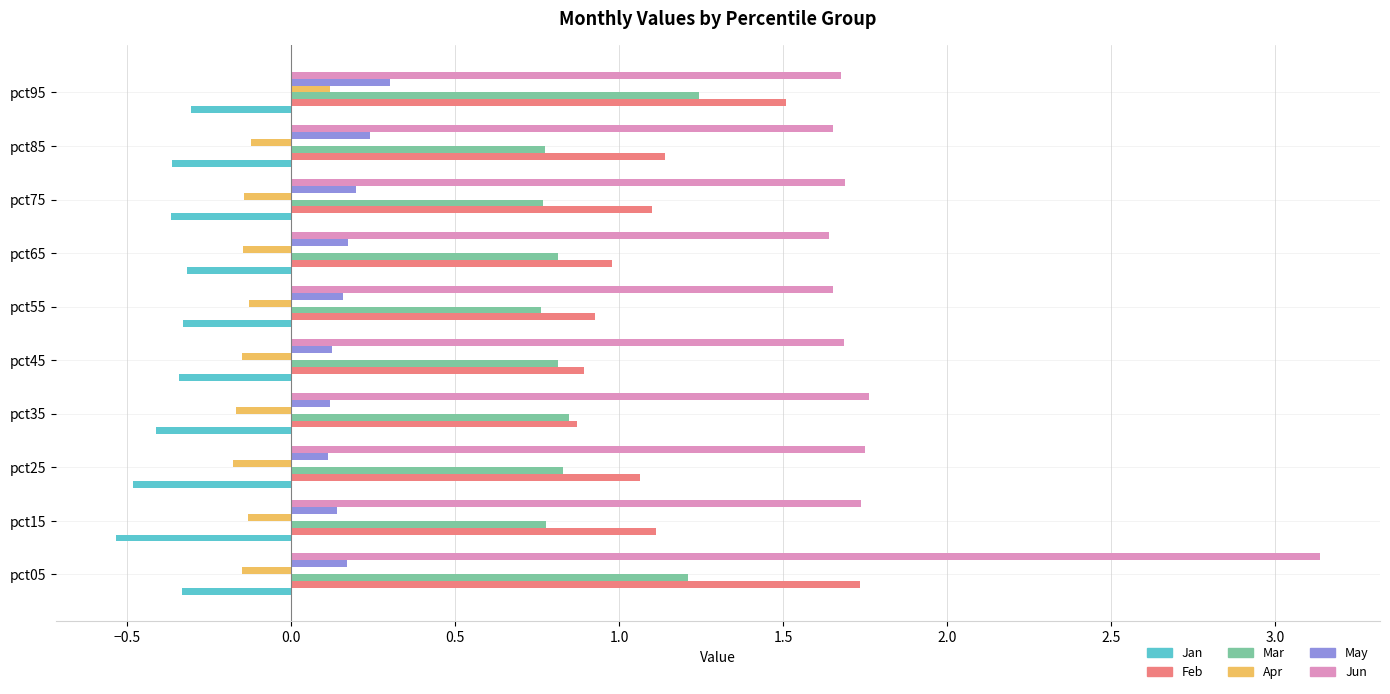

At which label does Jan reach its minimum?

pct15